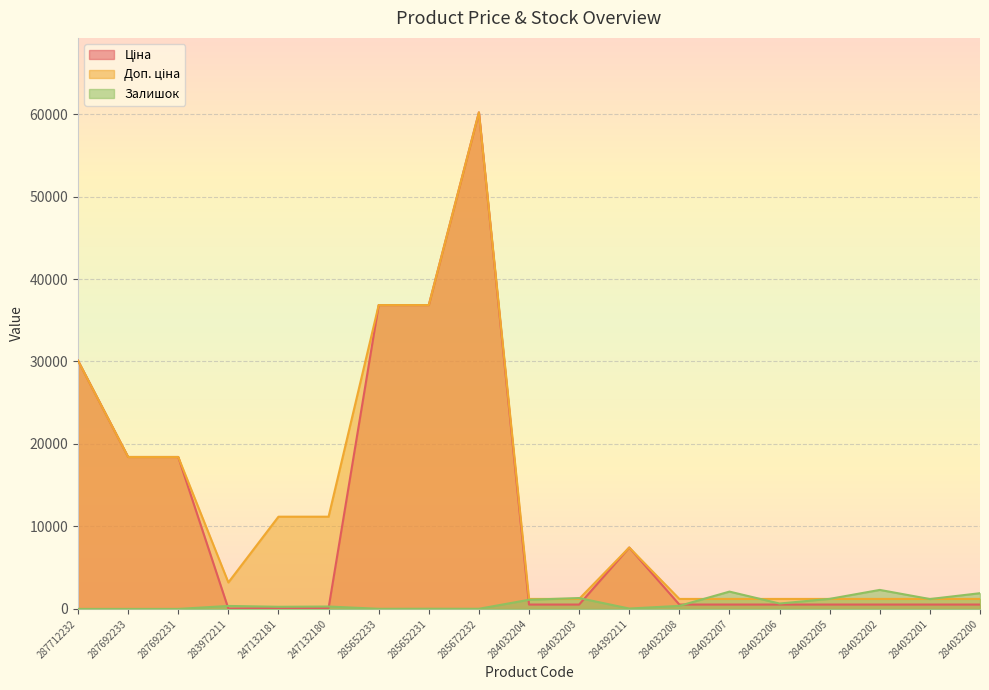

Read the Залишок value at 284032206.

653.0